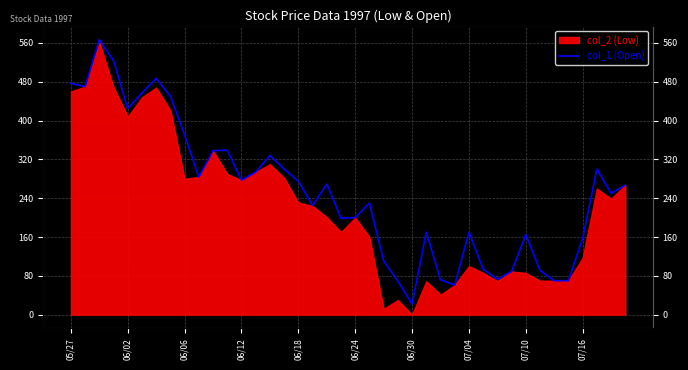

What is the difference between the maximum and minimum values?

545